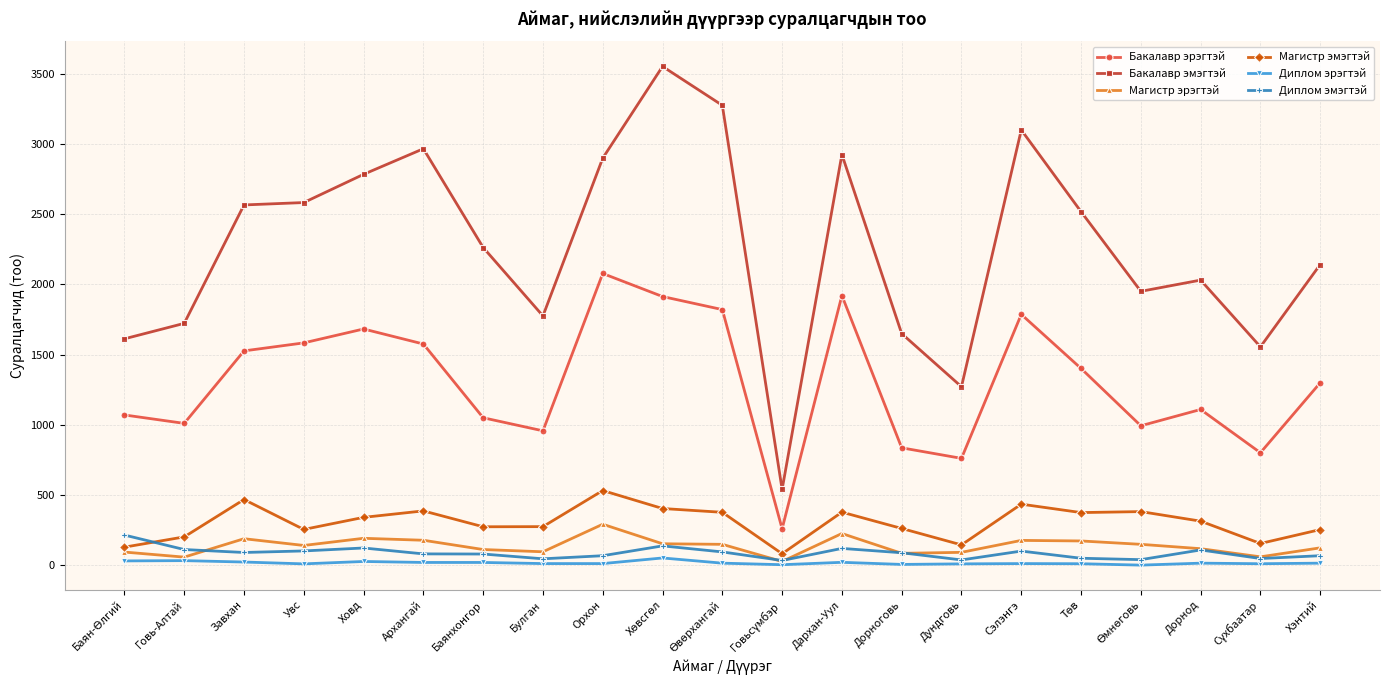

At how many categories does at least one series exceed 2710?

7